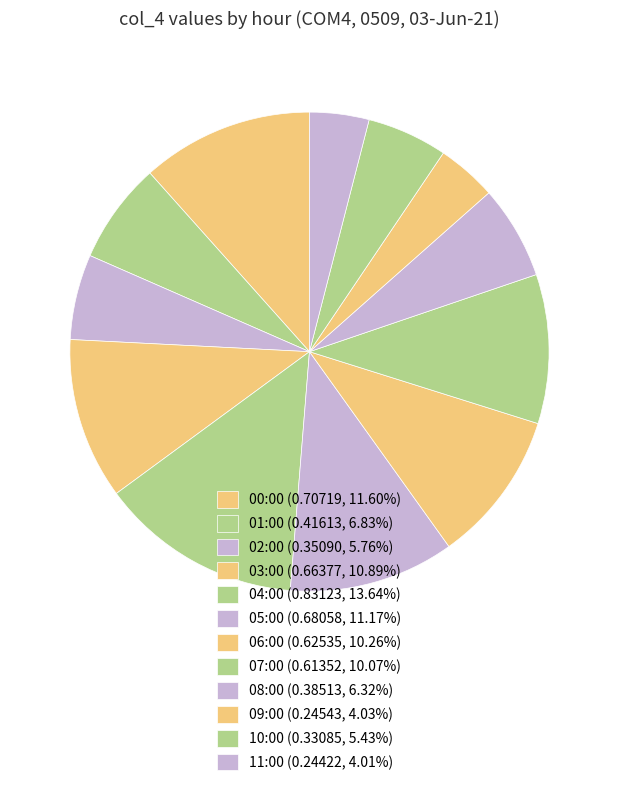

Which category has the smallest portion of the pie?

11:00